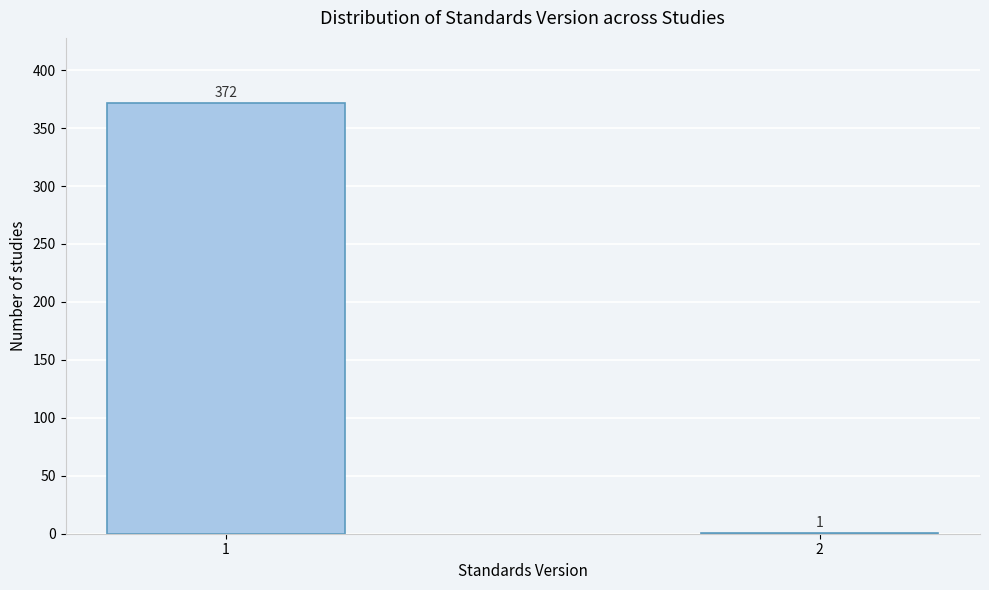

Reading right to left, extract all data points from this chart.

2=1	1=372